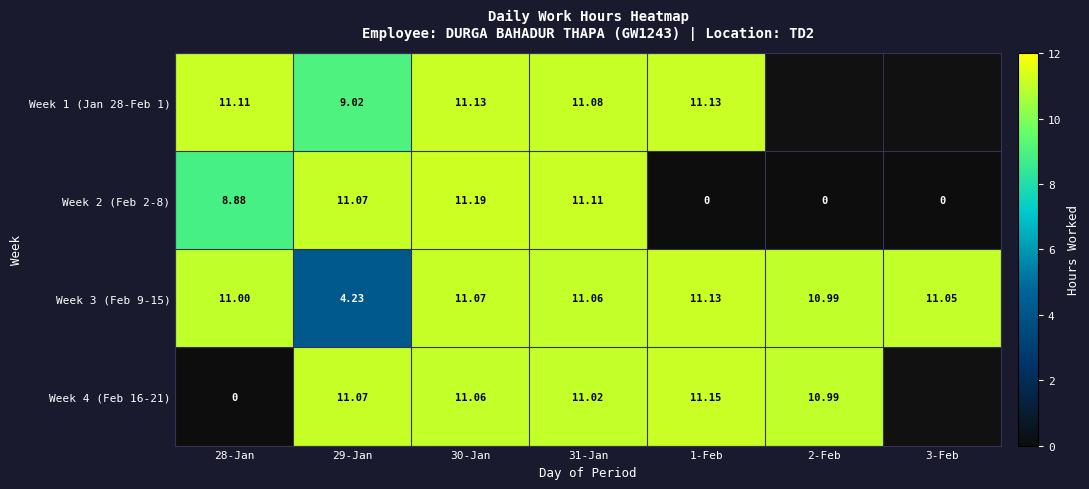

The value of Week 2 (Feb 2-8) at 3-Feb is 0.0. True or false?

True